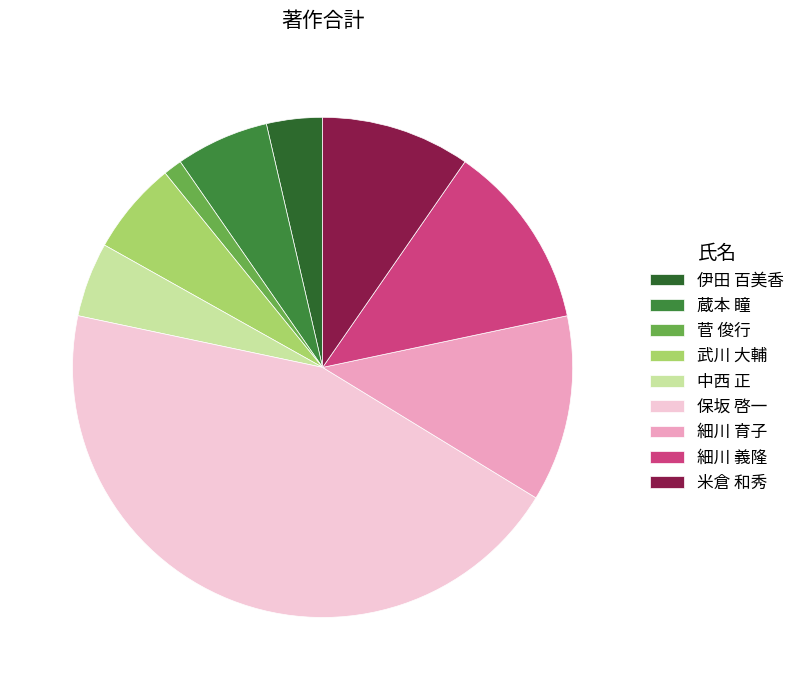

What is the largest slice in the pie chart?

保坂 啓一